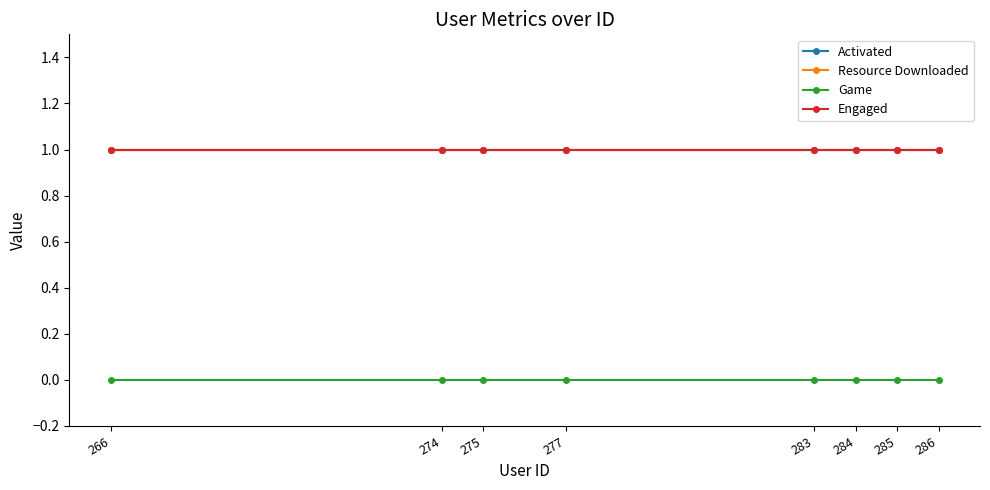

What is the average value of the Activated series?

1